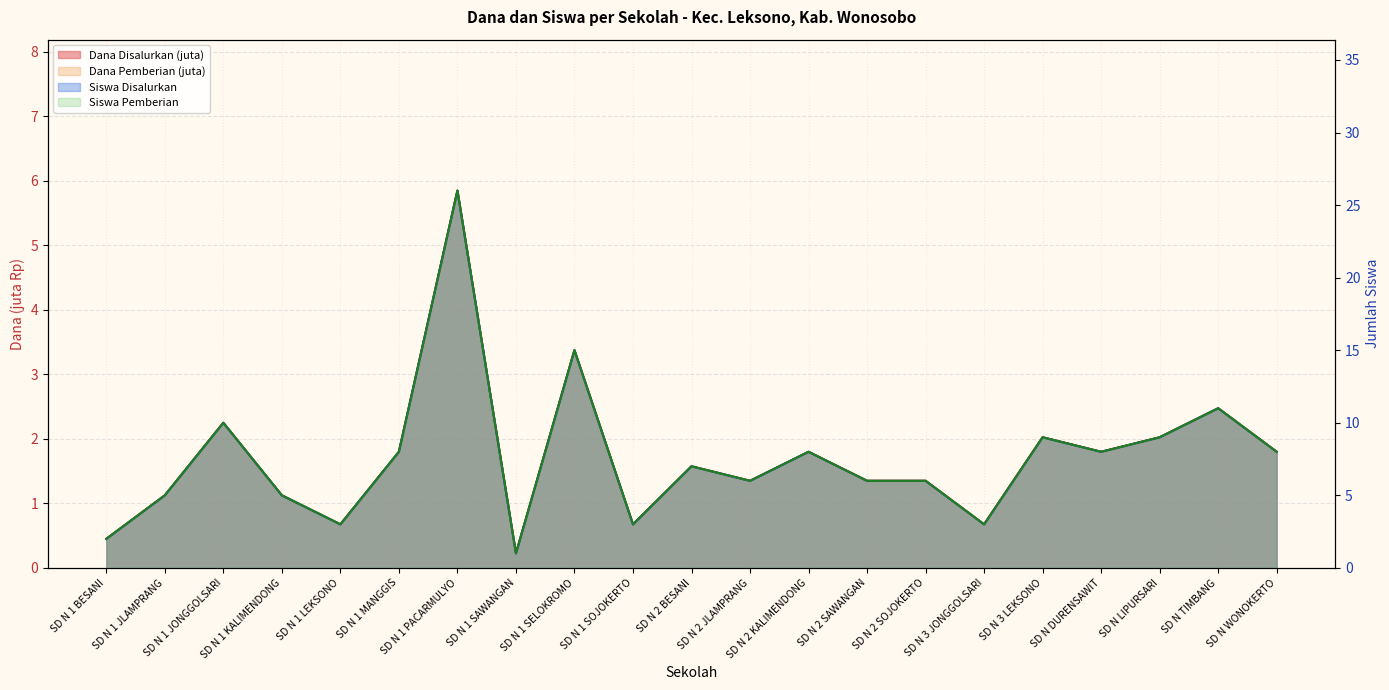

True or false: Dana Disalurkan and Siswa Pemberian cross at least once.

False